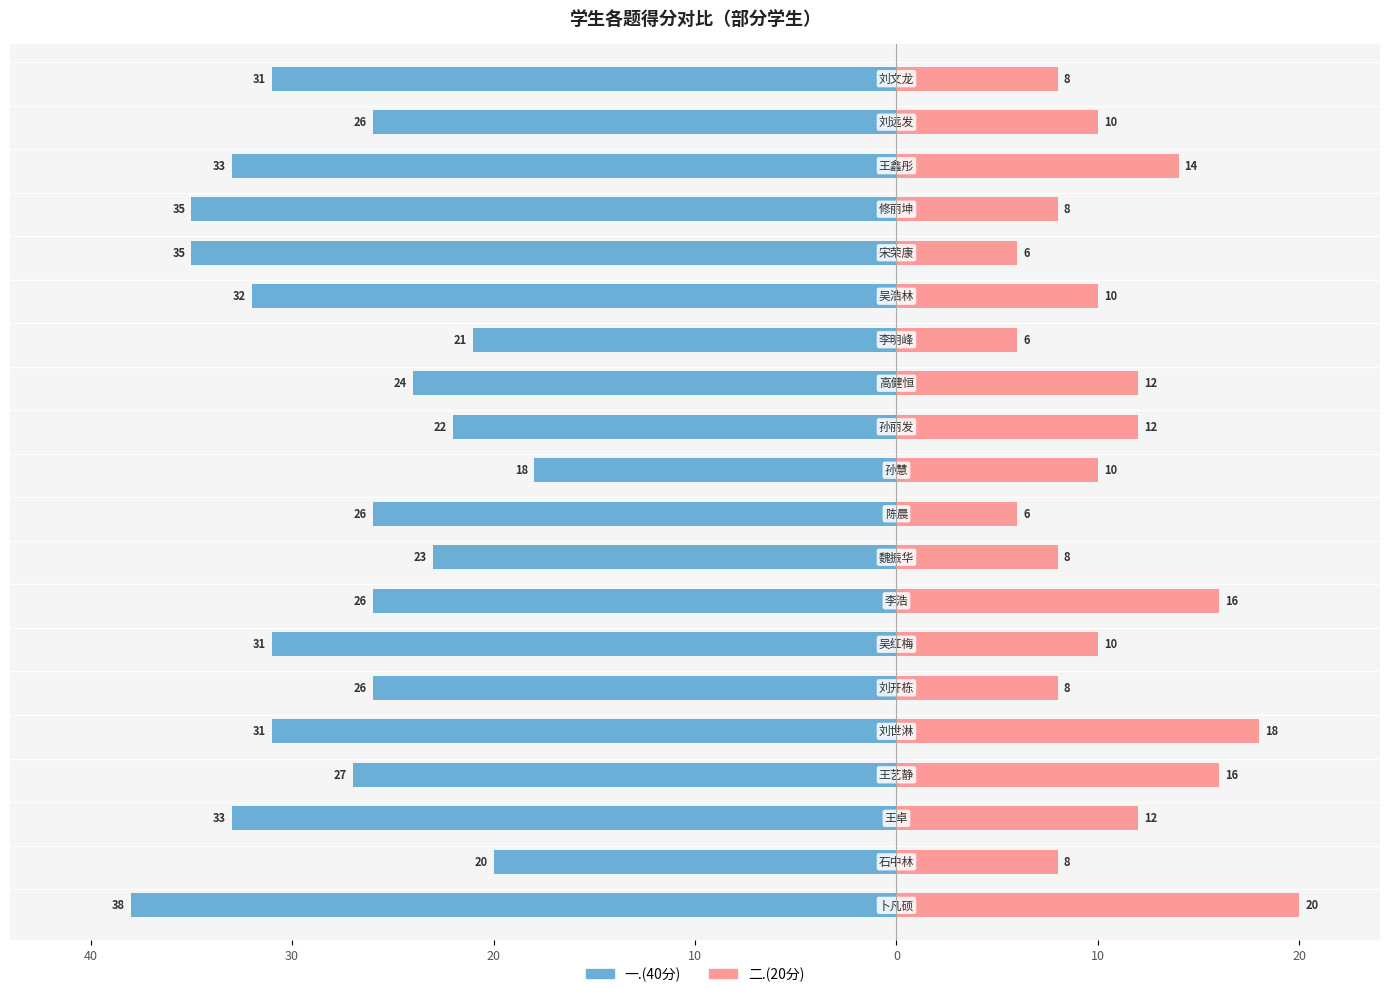

True or false: 二.(20分) has a value of 10 at 10.

True